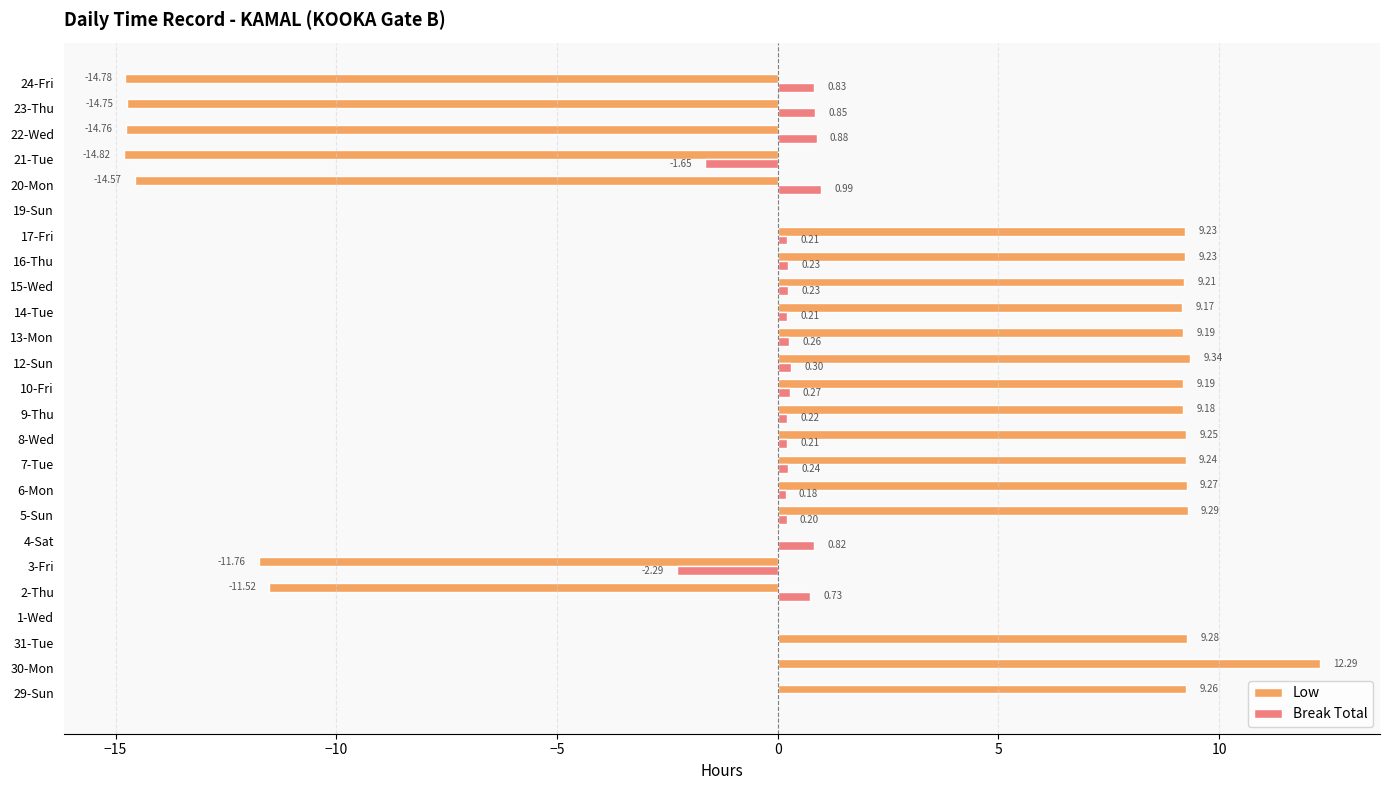

How many data points does each series have?

25